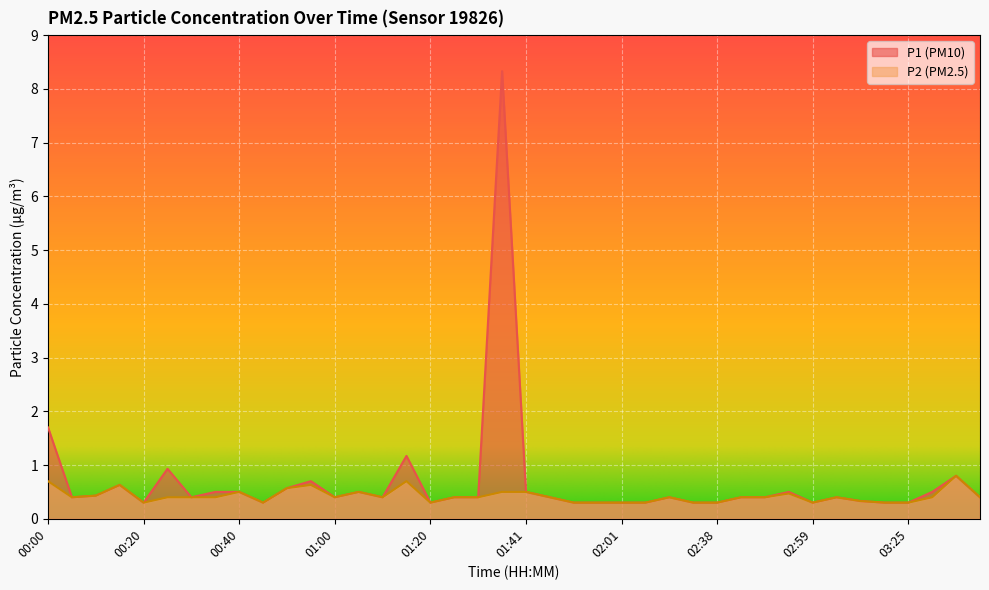

At which category is the sum across all series the highest?

01:35